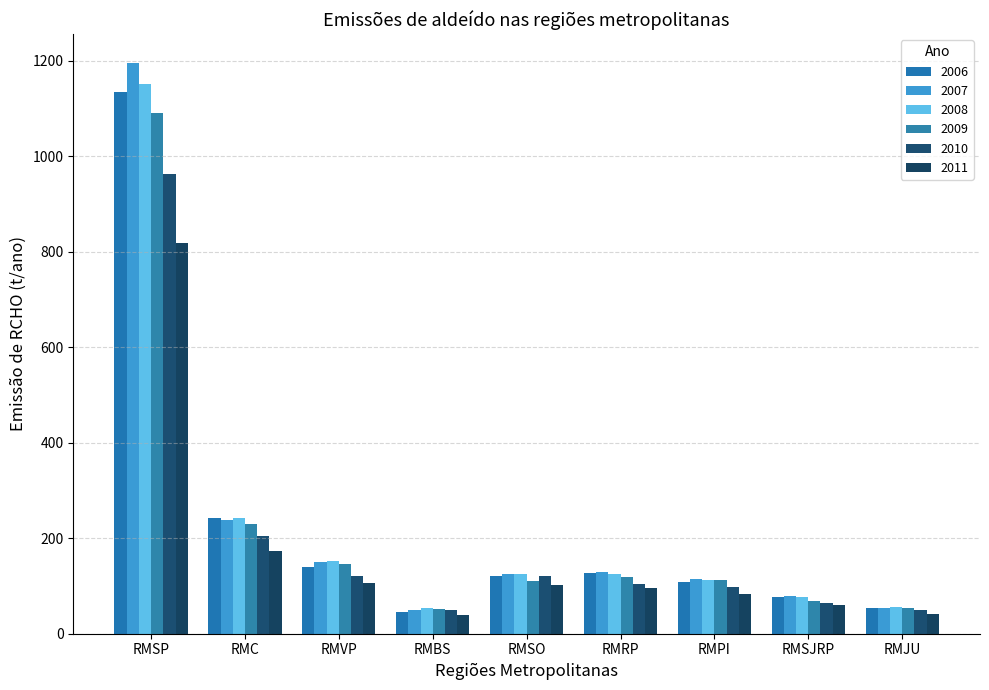

At which label does 2007 reach its minimum?

RMBS